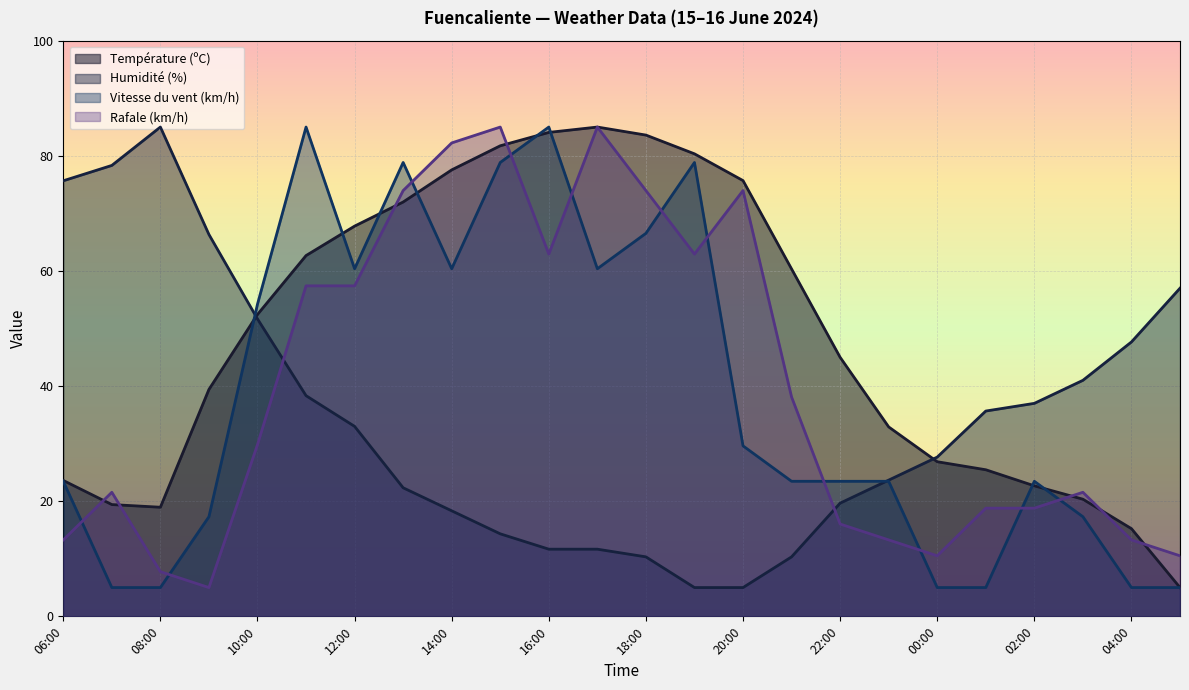

What is the difference between the Humidité (%) values at 22:00 and 11:00?

18.7